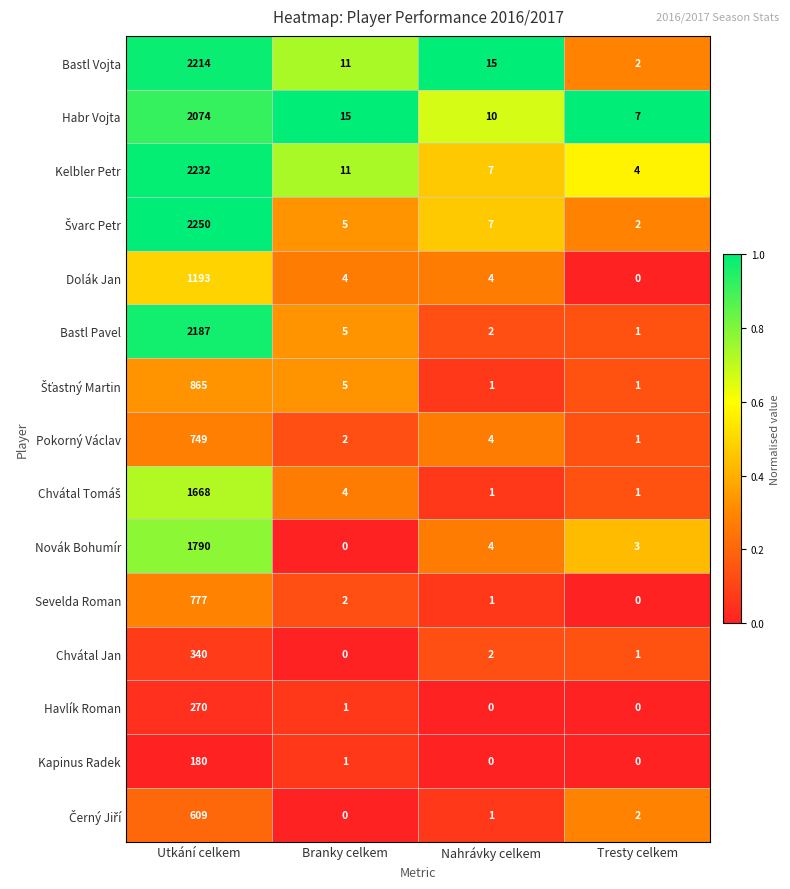

The Kelbler Petr series shows 4 at Nahrávky celkem. True or false?

False